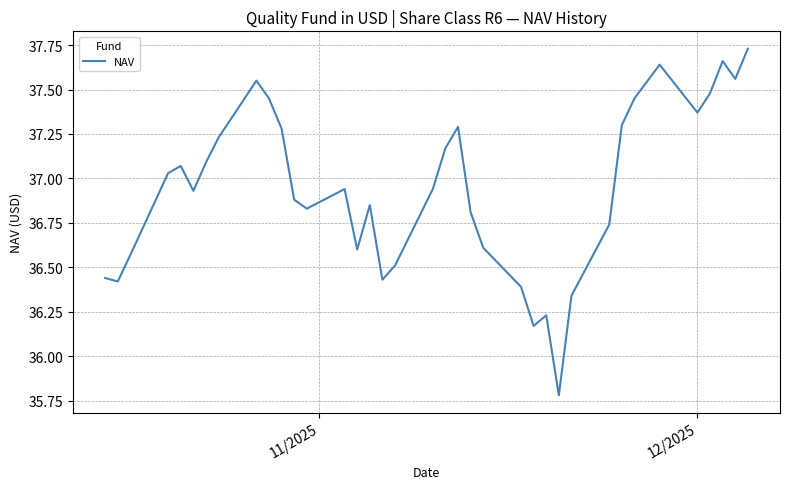

How many lines are shown in the chart?

1